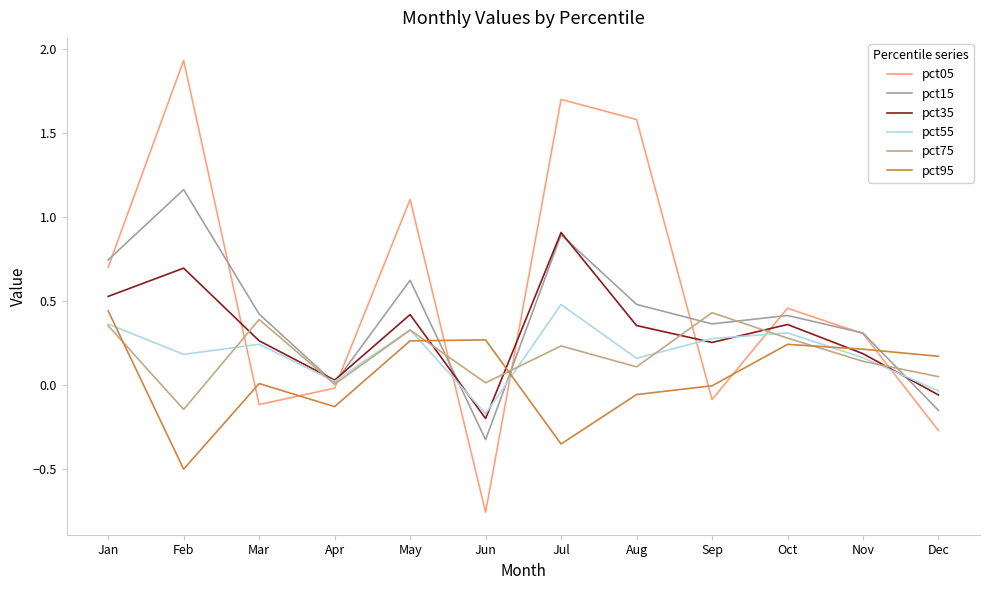

True or false: pct05 and pct35 intersect in this chart.

True